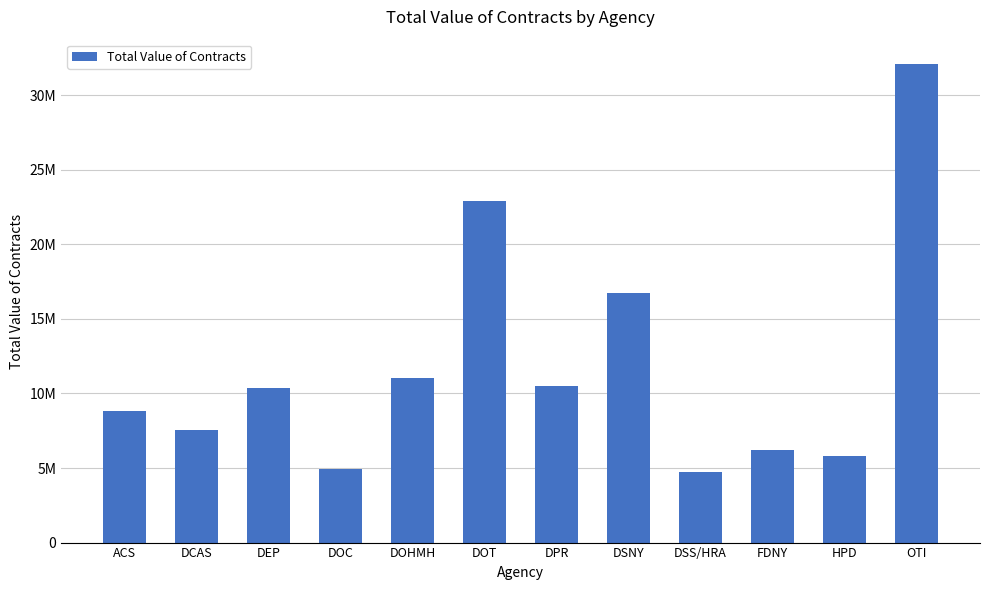

What is the change in value from DOT to DSNY?

-6117703.6